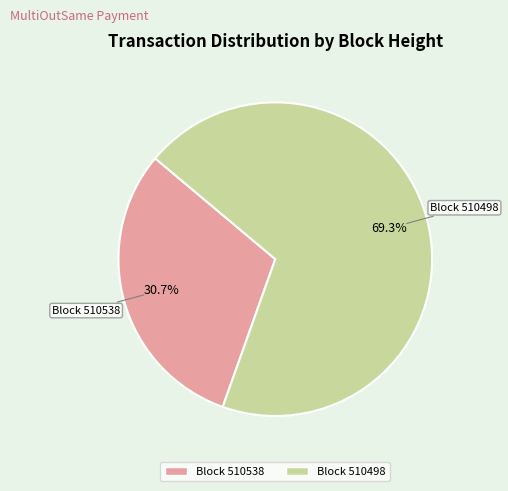

Count the number of slices in the pie.

2